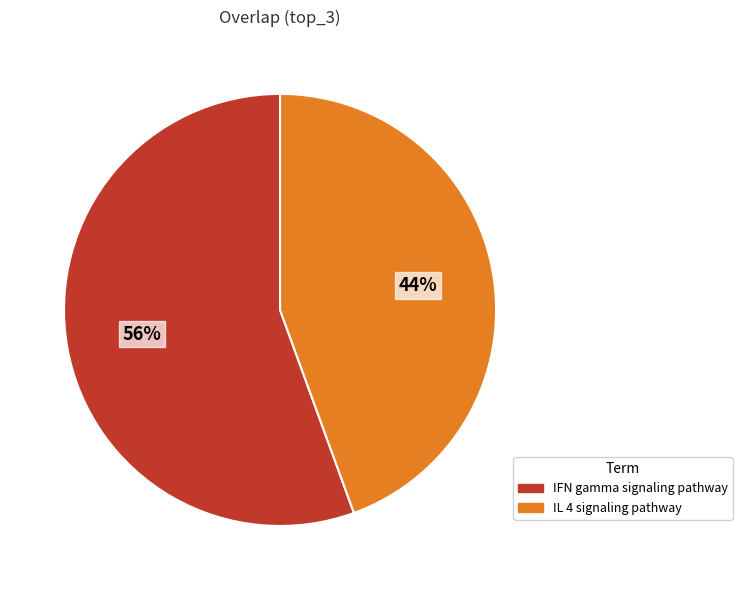

Is it true that IL 4 signaling pathway is 44% of the pie?

True